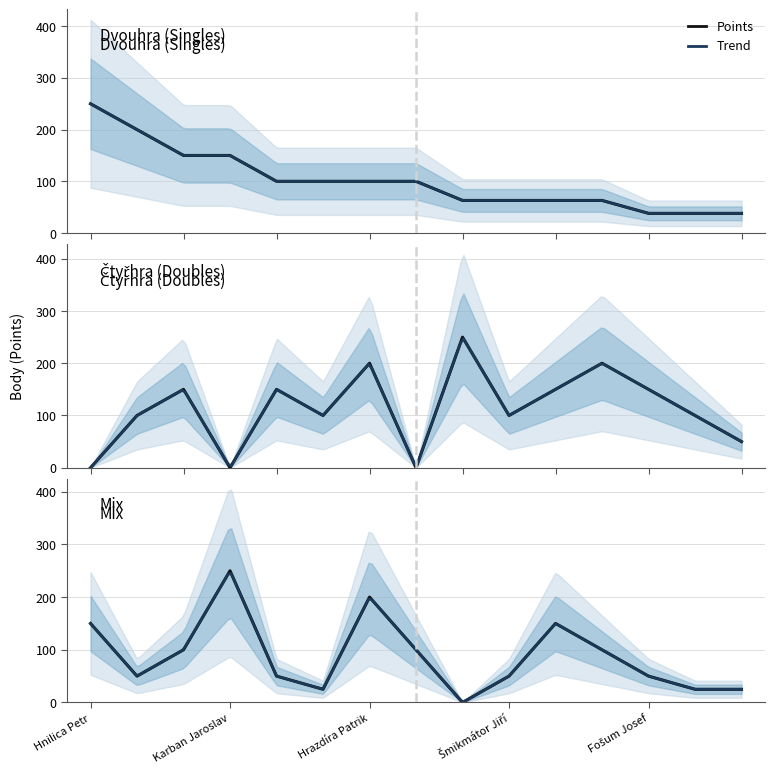

The value of Mix at 13 is 44. True or false?

False